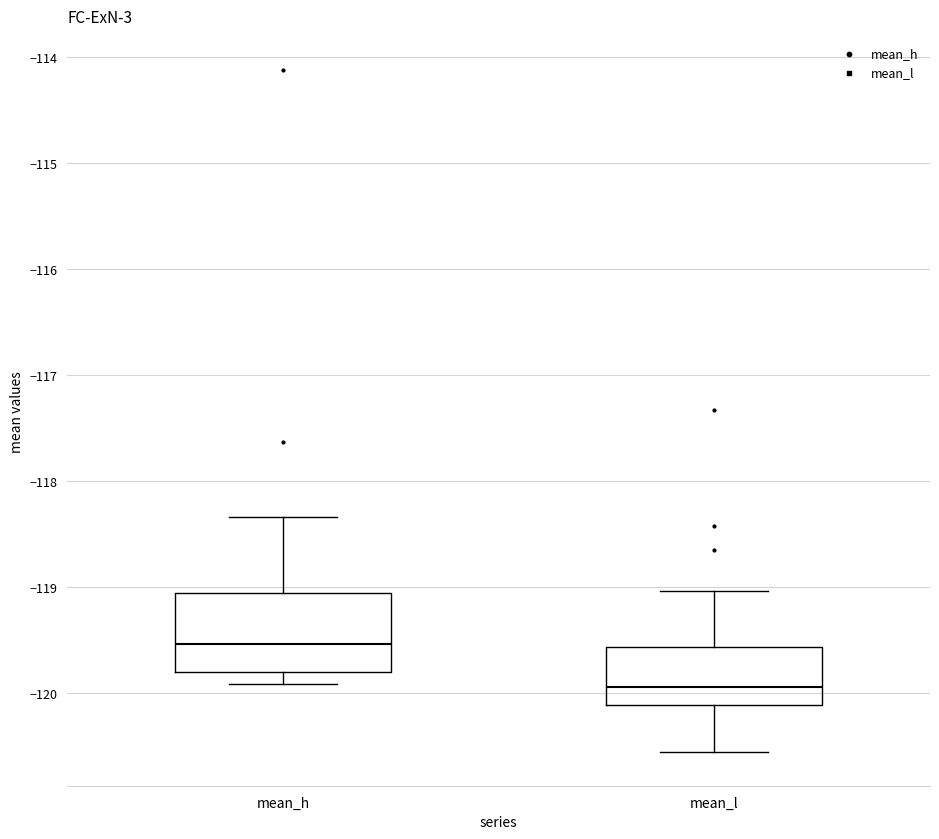

Comparing the boxes themselves (not the whiskers), which one is the tallest?

mean_h